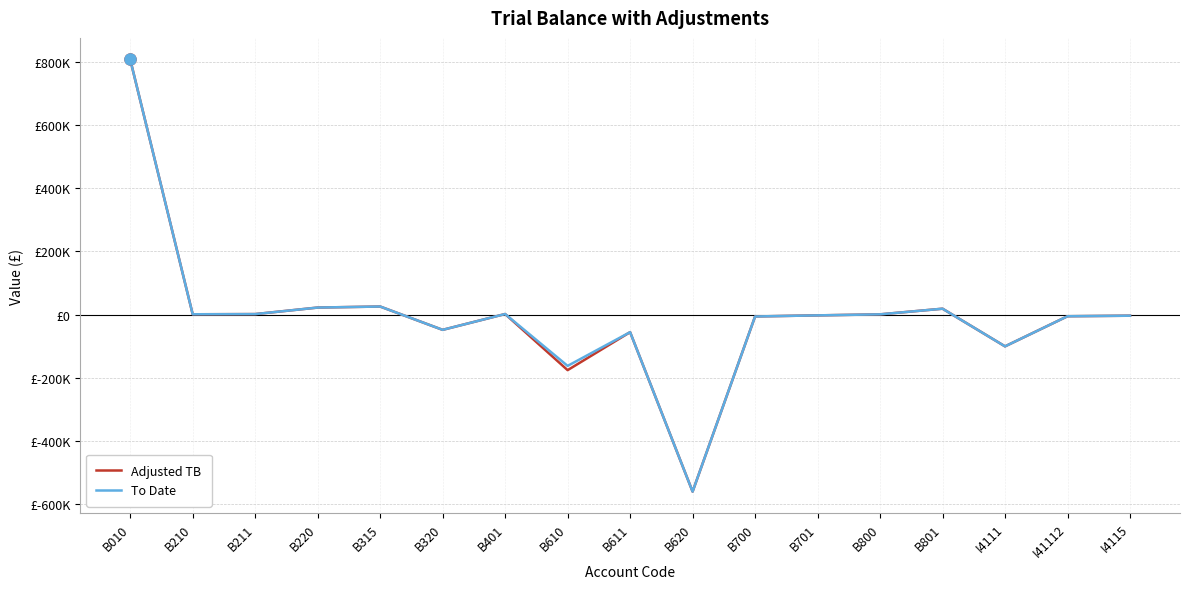

Does the chart display data point markers on the line(s)?

No